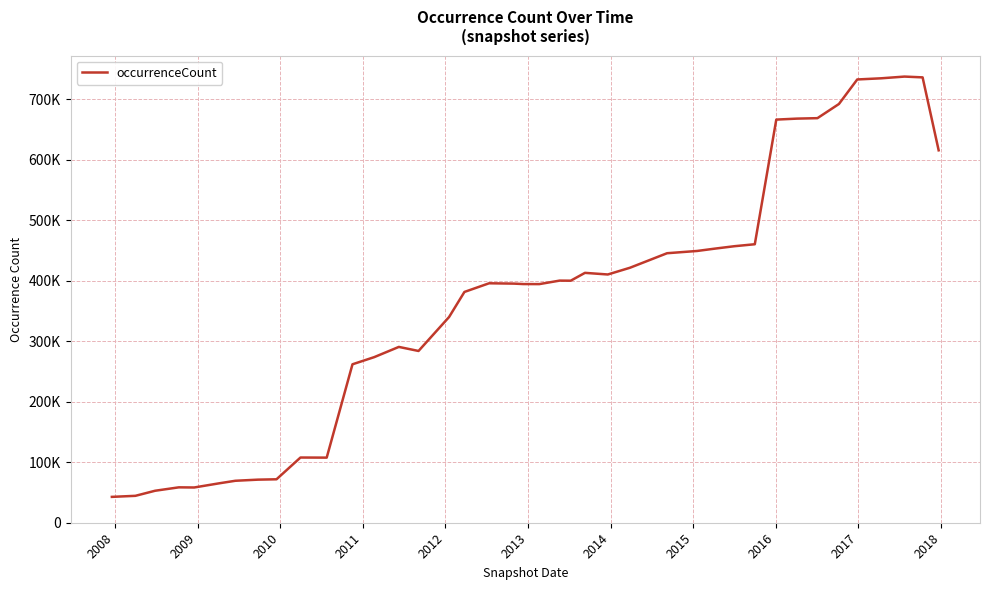

What is the value of the 21st point from the left?

394663